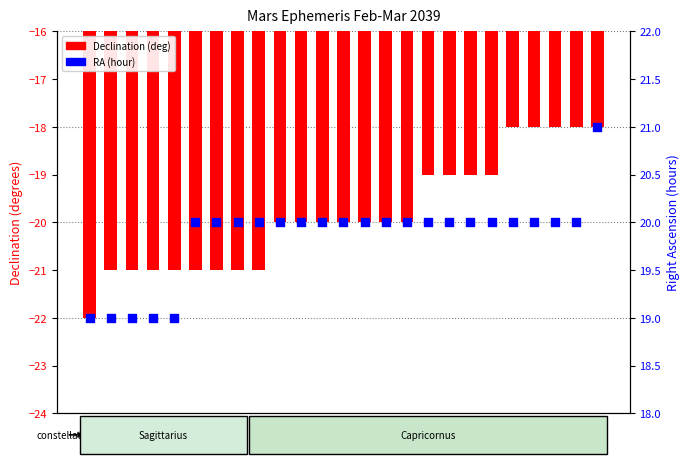

Which series has the largest Y range (max minus min)?

Declination (deg)